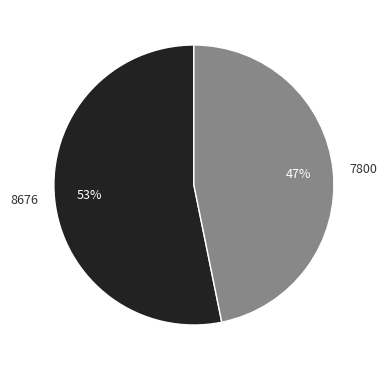

To the nearest percent, what portion does 7800 represent?

47%